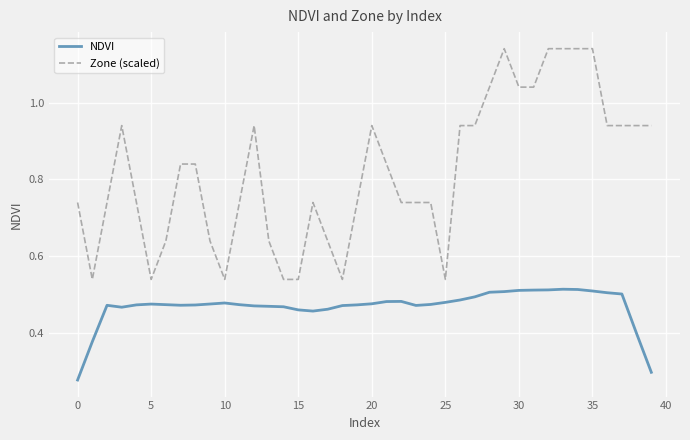

Rank the series by their average value, from lowest to highest.

NDVI, Zone (scaled)